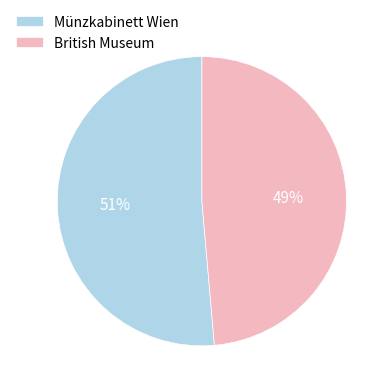

What percentage is the British Museum slice, to the nearest percent?

49%